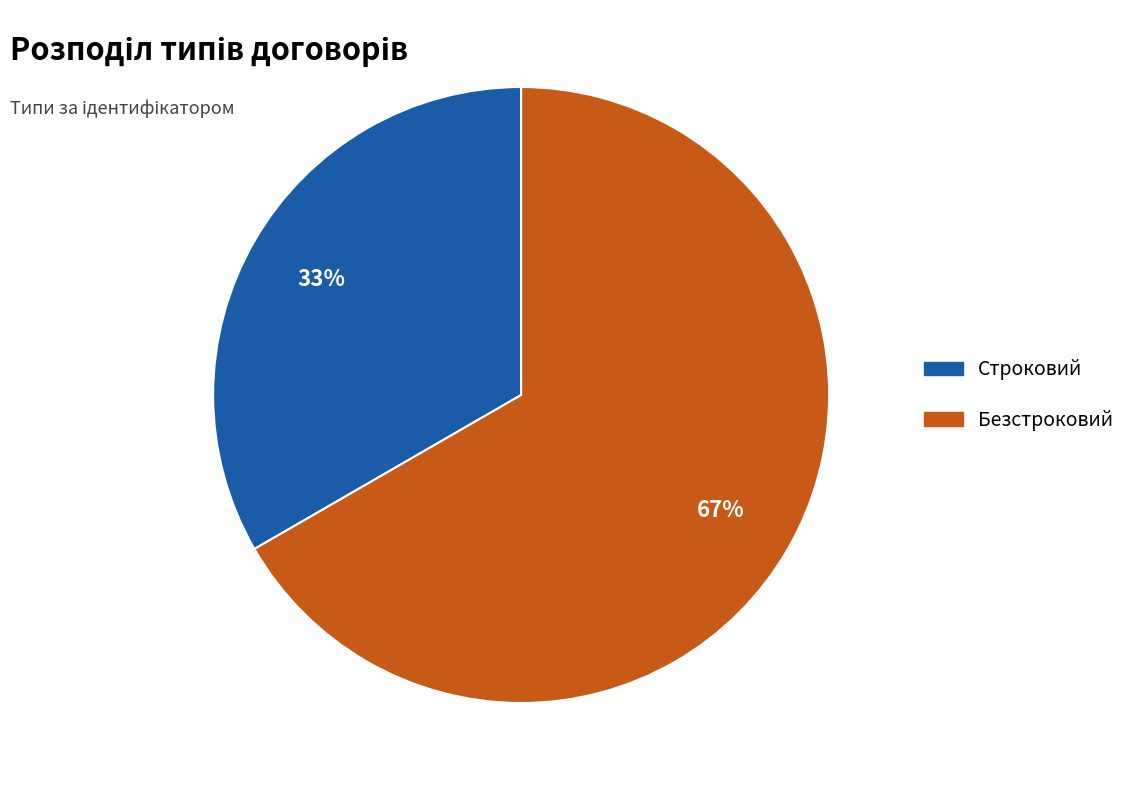

To the nearest percent, what is the average slice percentage?

50%